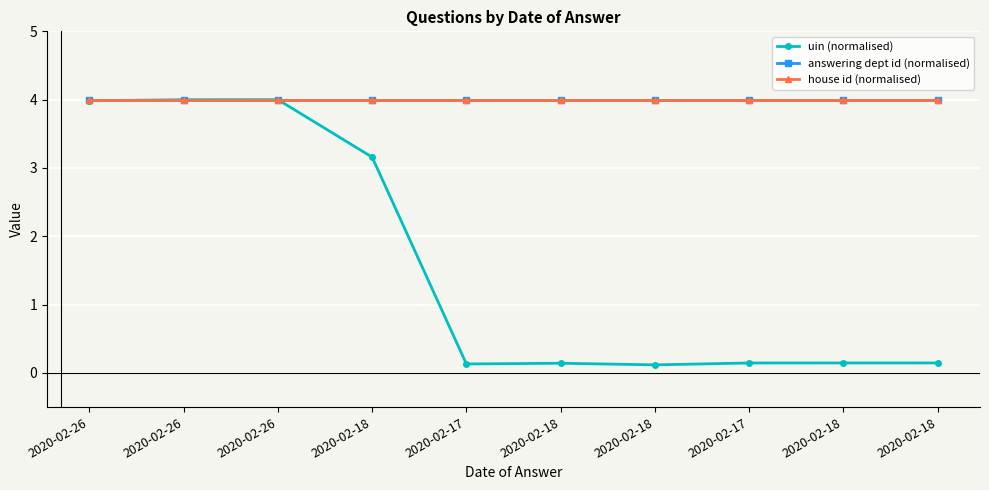

Which has a higher value, 2020-02-18 or 2020-02-17?

2020-02-18